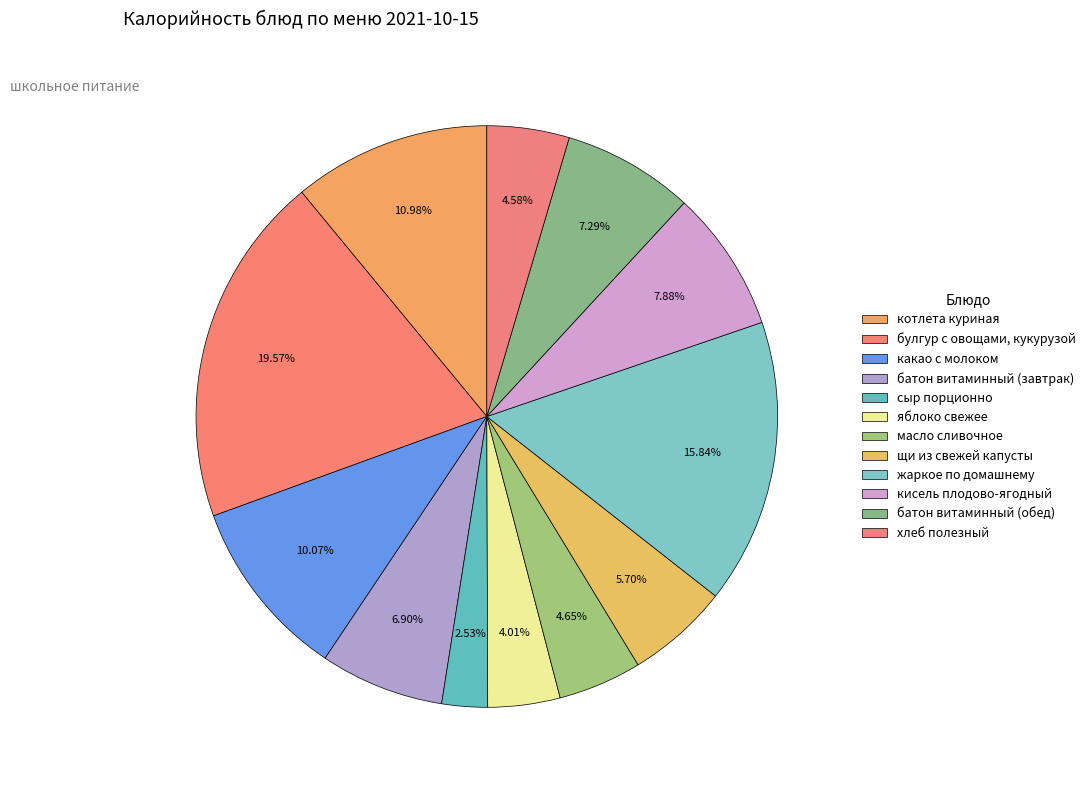

Which slice is the largest?

булгур с овощами, кукурузой